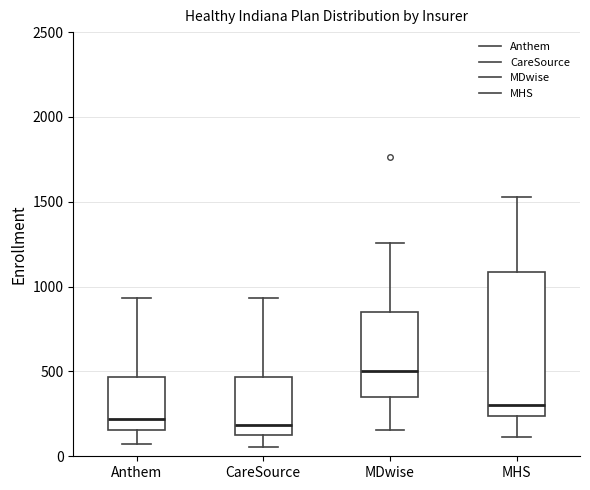

Reading left to right, transcribe this box plot: for each box, give where its median line is, the range the box spans, and where its two whiskers end, as read against the y-axis. The values are not printed on the chart, so give them approximately, as read against the axis.

Anthem: median 200, box 150 to 450, whiskers 50 to 950
CareSource: median 200, box 150 to 450, whiskers 50 to 950
MDwise: median 500, box 350 to 850, whiskers 150 to 1250
MHS: median 300, box 250 to 1100, whiskers 100 to 1550